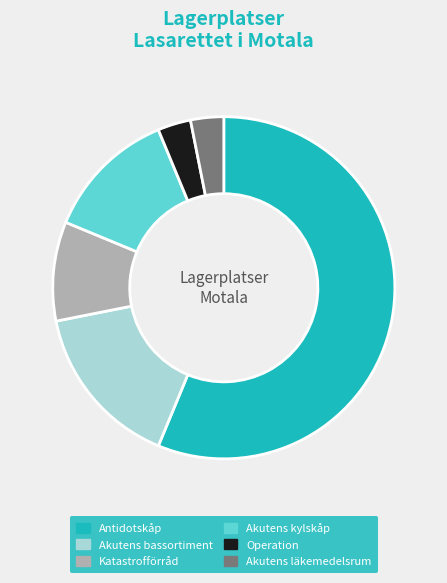

True or false: Antidotskåp accounts for 56% of the total.

True